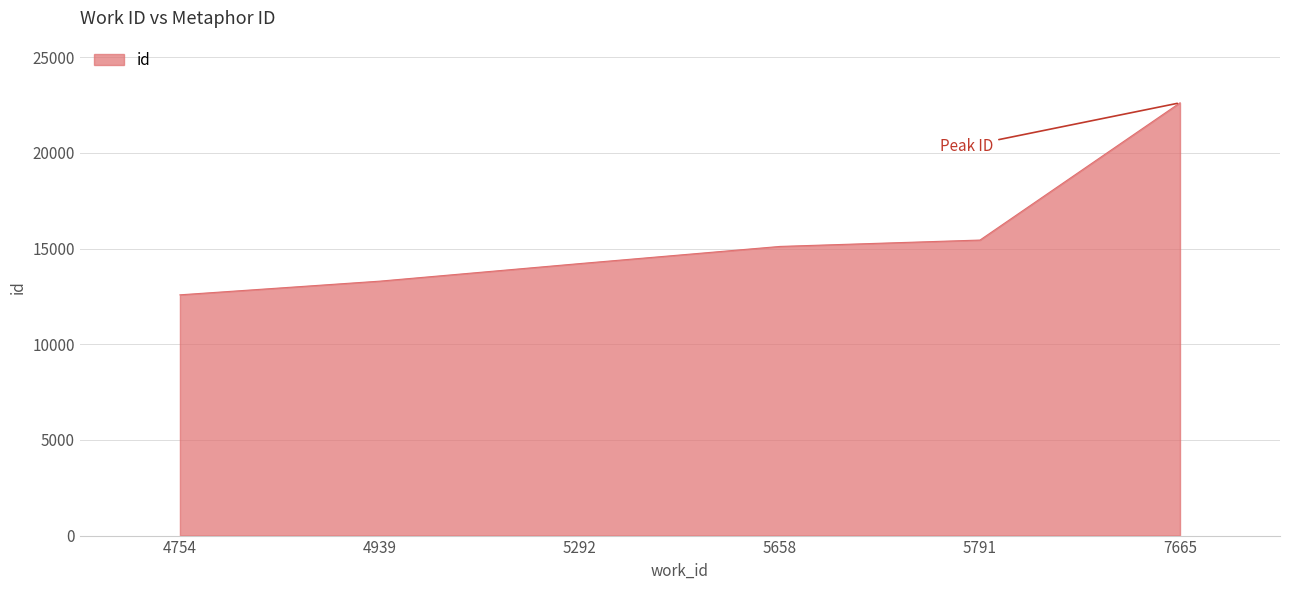

True or false: the data has more than 1 interior local peaks.

False